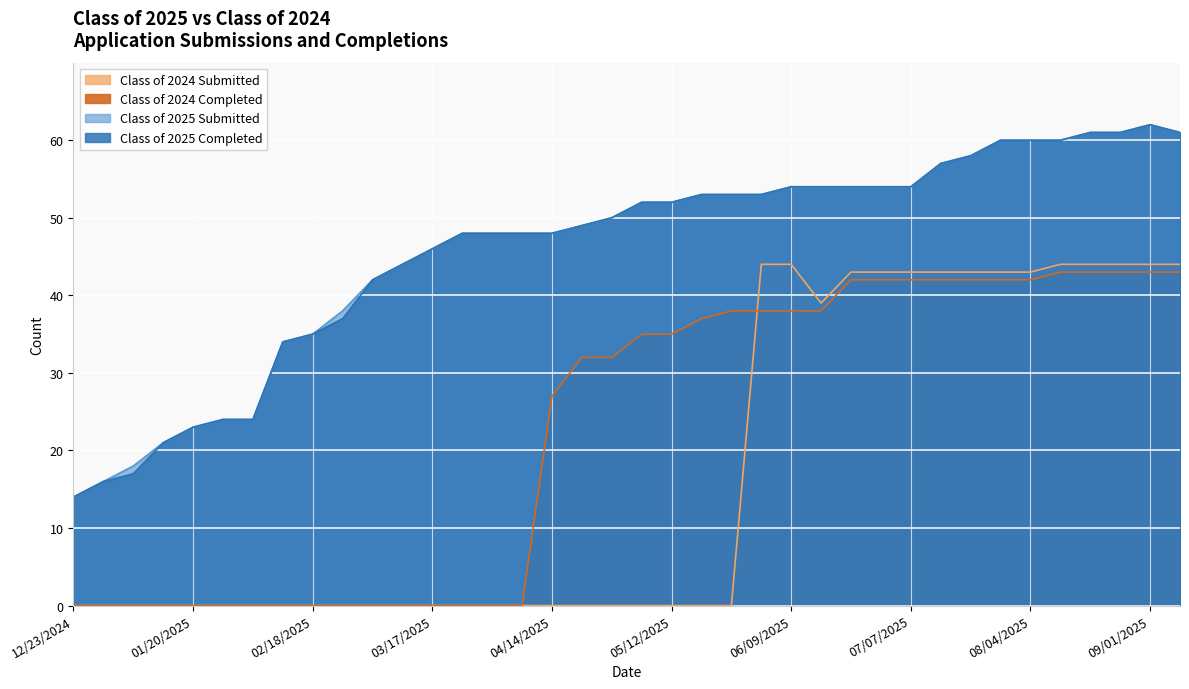

Which series changed the most between 02/03/2025 and 04/21/2025?

Class of 2024 Completed